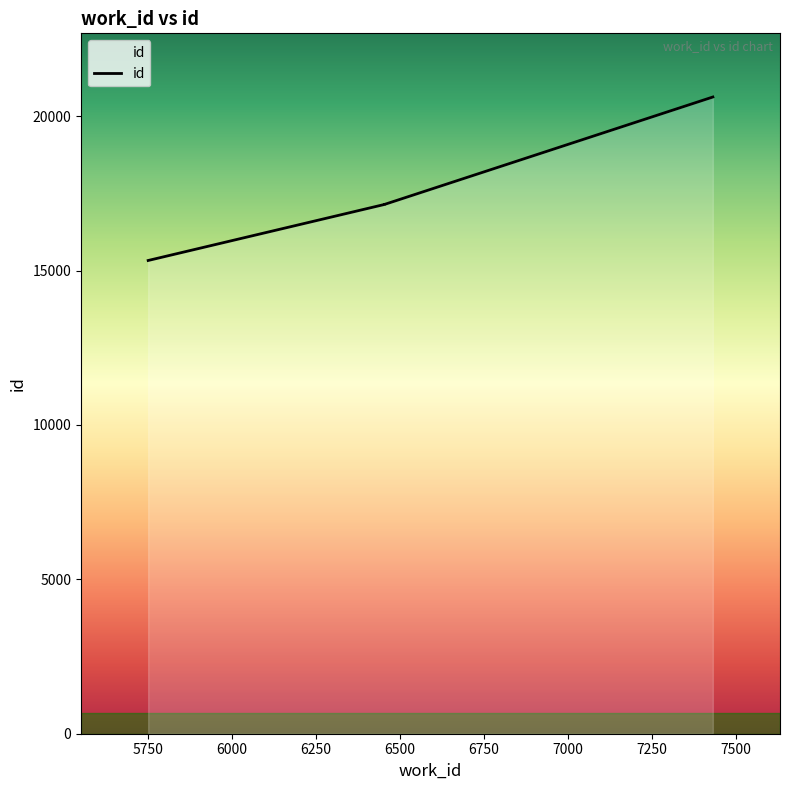

The value at 5750 is 15328. True or false?

True